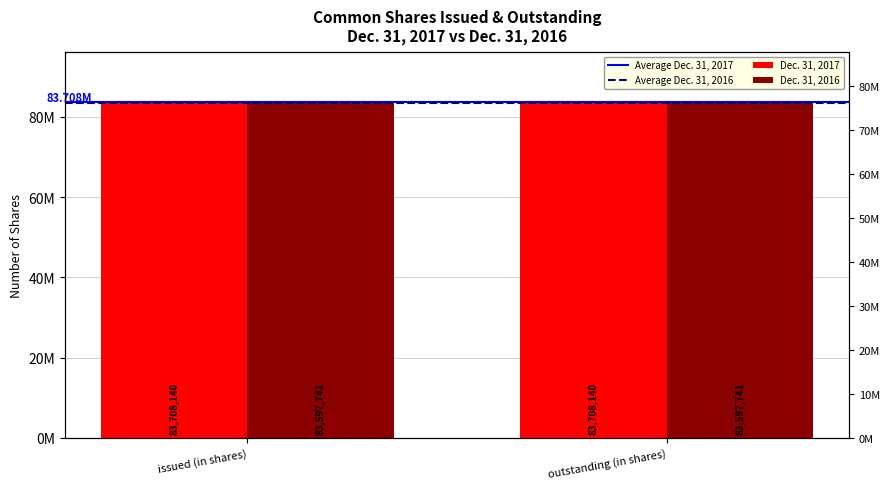

How many categories are shown in the chart?

2